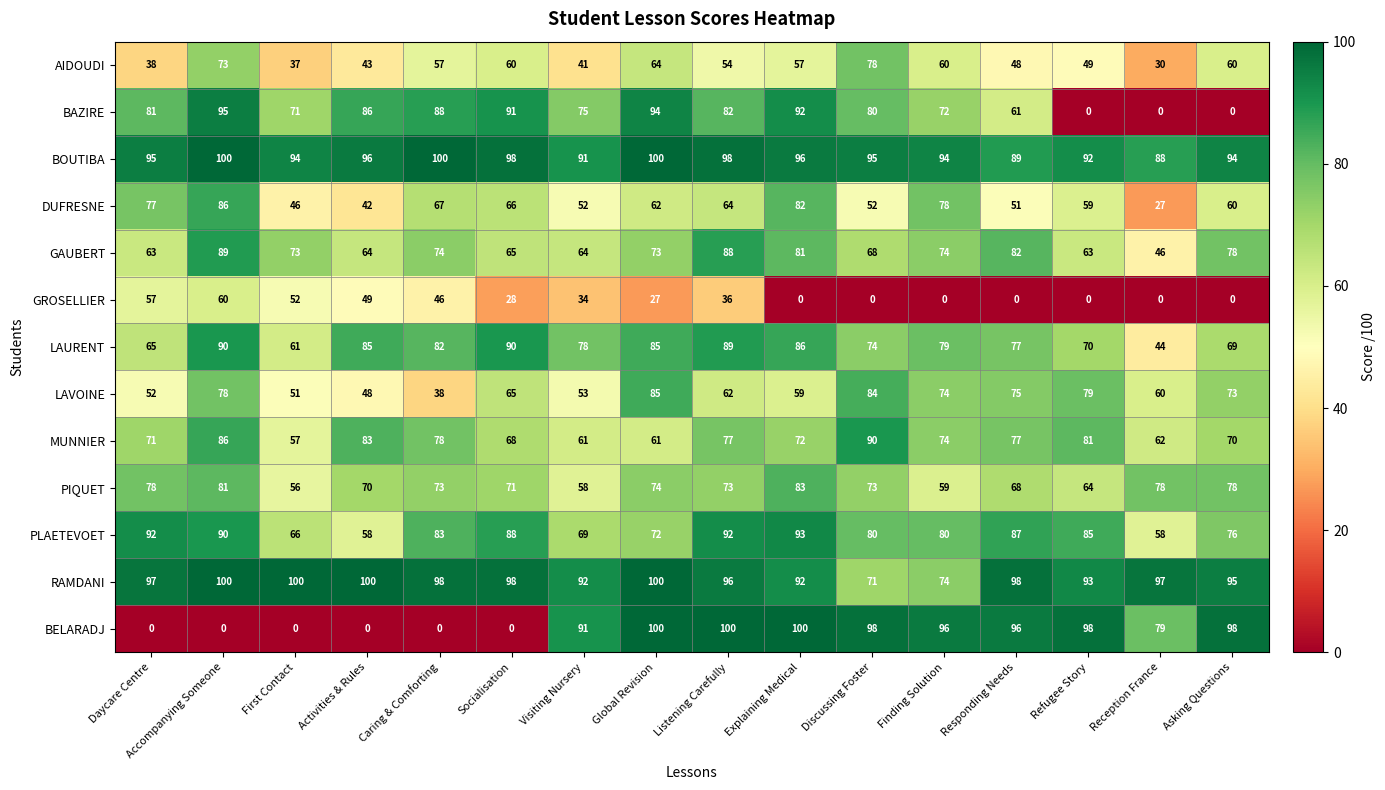

What is the highest value of the GROSELLIER series?

60